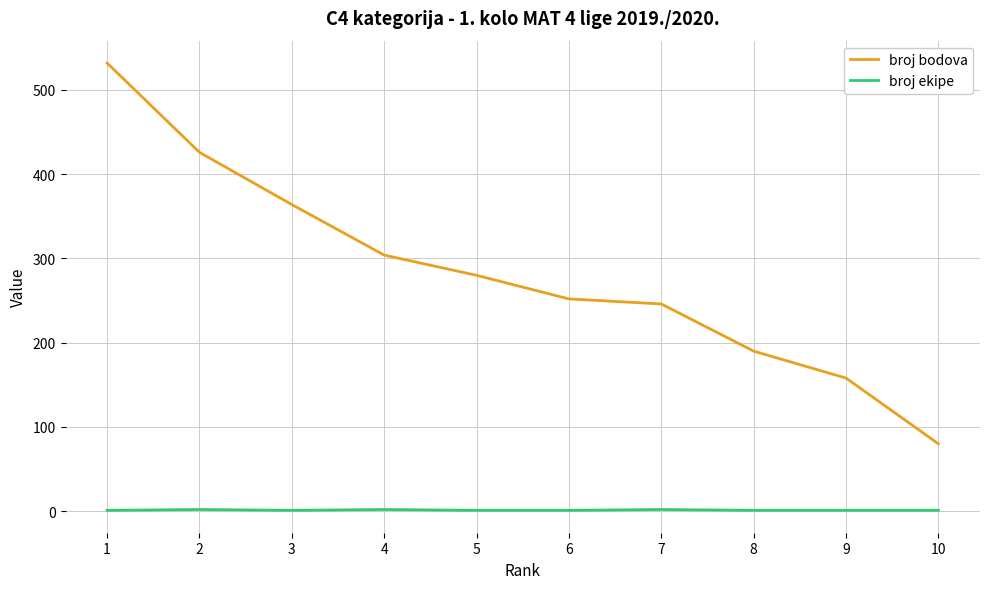

True or false: broj bodova and broj ekipe cross at least once.

False